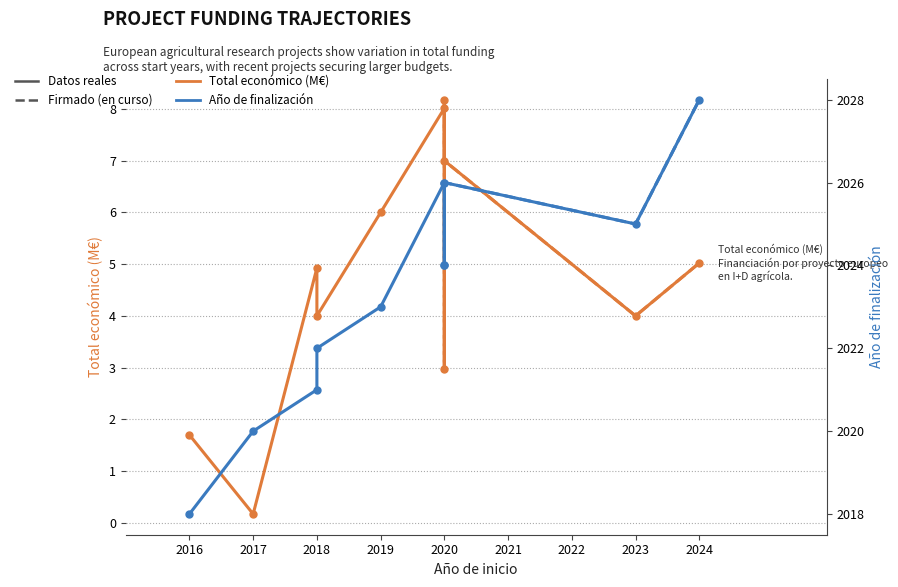

Count the number of data series in this chart.

2